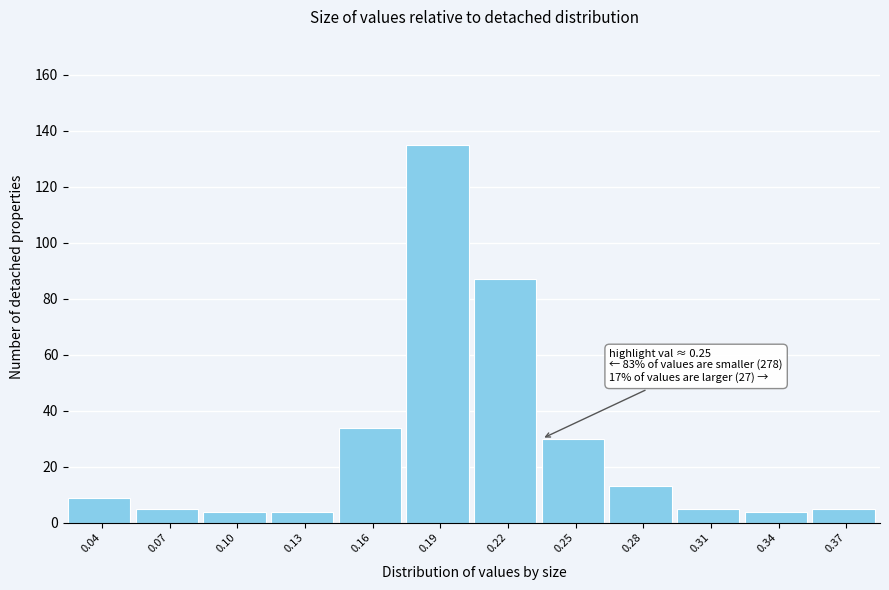

Reading right to left, list all the values displayed in this chart.

0.37=5	0.34=4	0.31=5	0.28=13	0.25=30	0.22=87	0.19=135	0.16=34	0.13=4	0.10=4	0.07=5	0.04=9